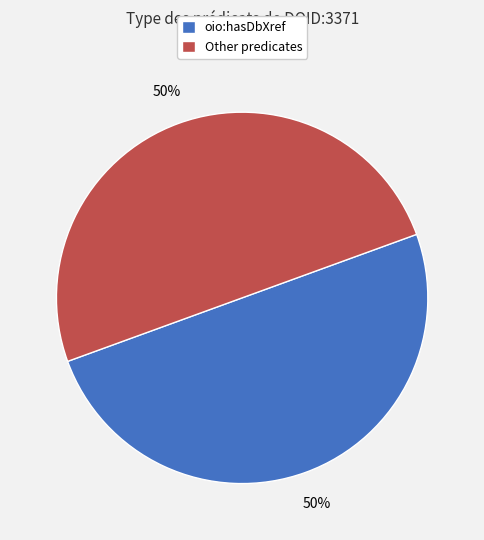

To the nearest percent, what is the average slice percentage?

50%